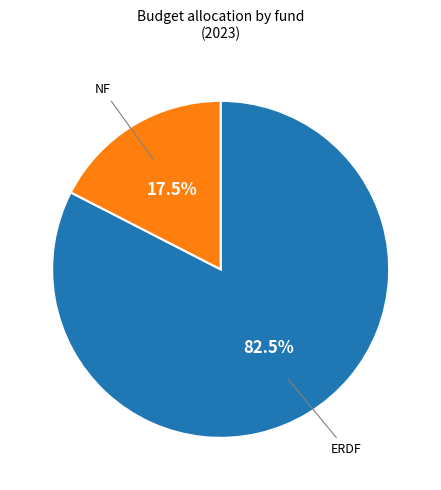

Does NF represent more than half of the total?

No